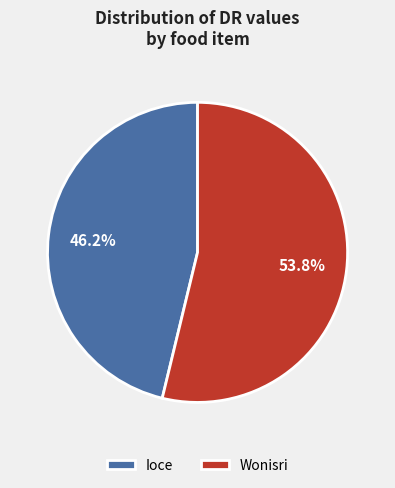

Which has a higher value, Ioce or Wonisri?

Wonisri